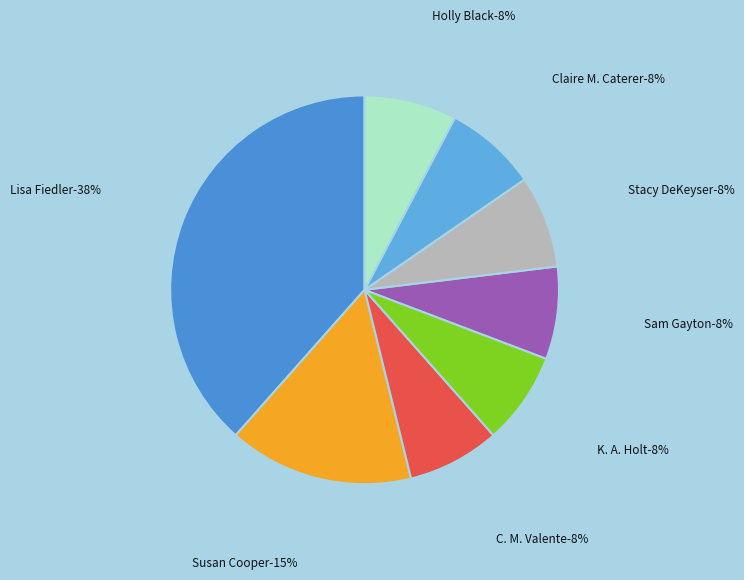

True or false: Susan Cooper (706255) accounts for 2% of the total.

False